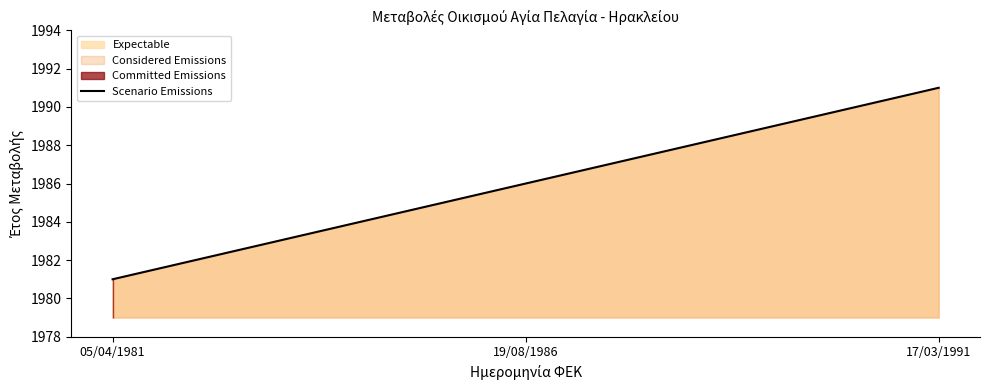

What is the label of the 2nd point from the left?

19/08/1986